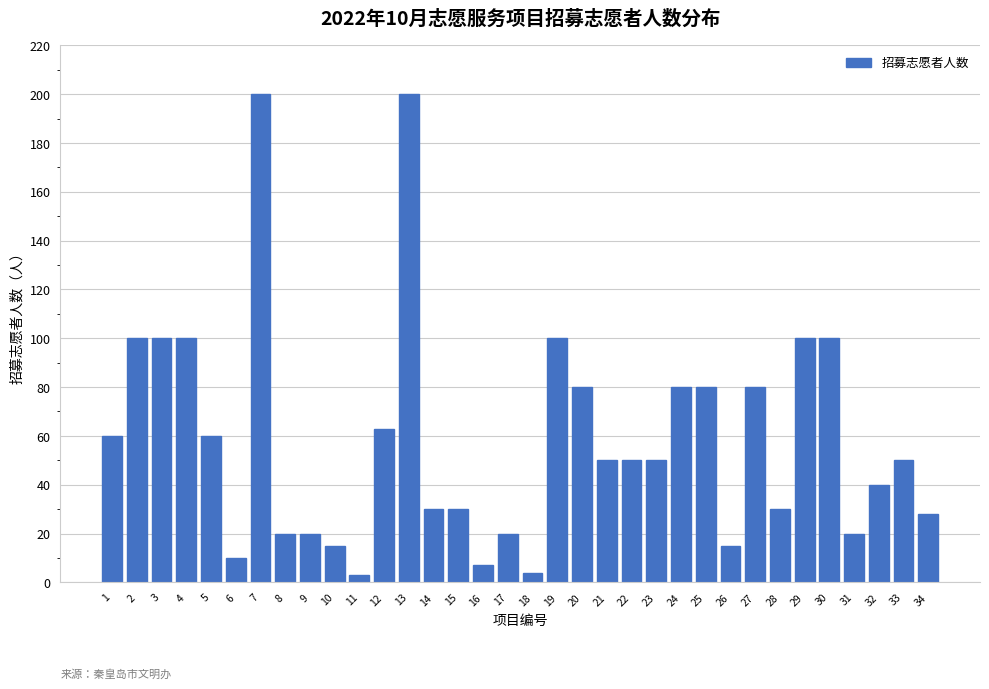

What is the maximum value shown in the chart?

200